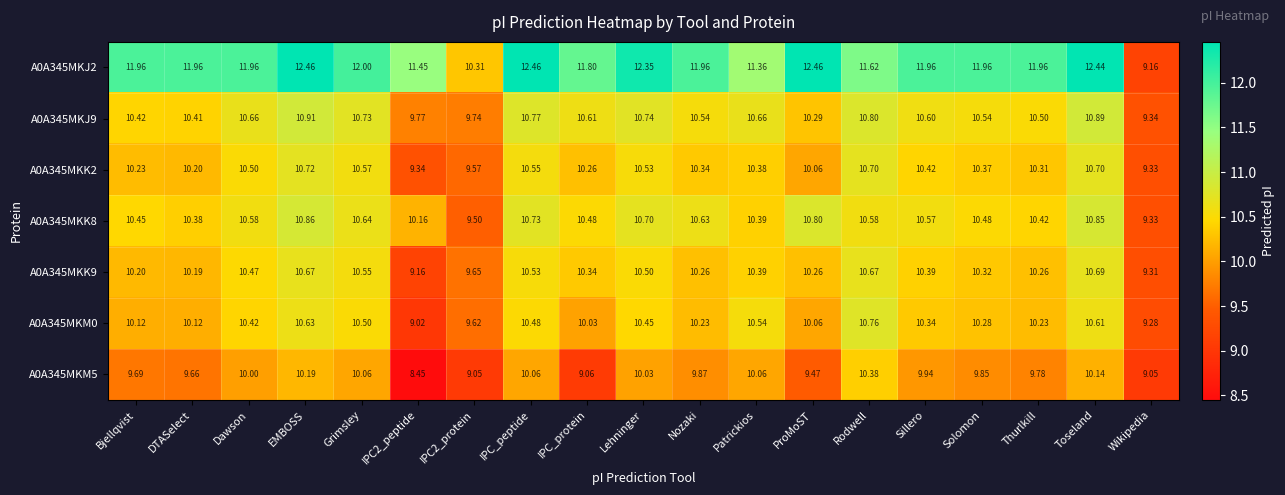

At which label does A0A345MKJ9 reach its minimum?

Wikipedia